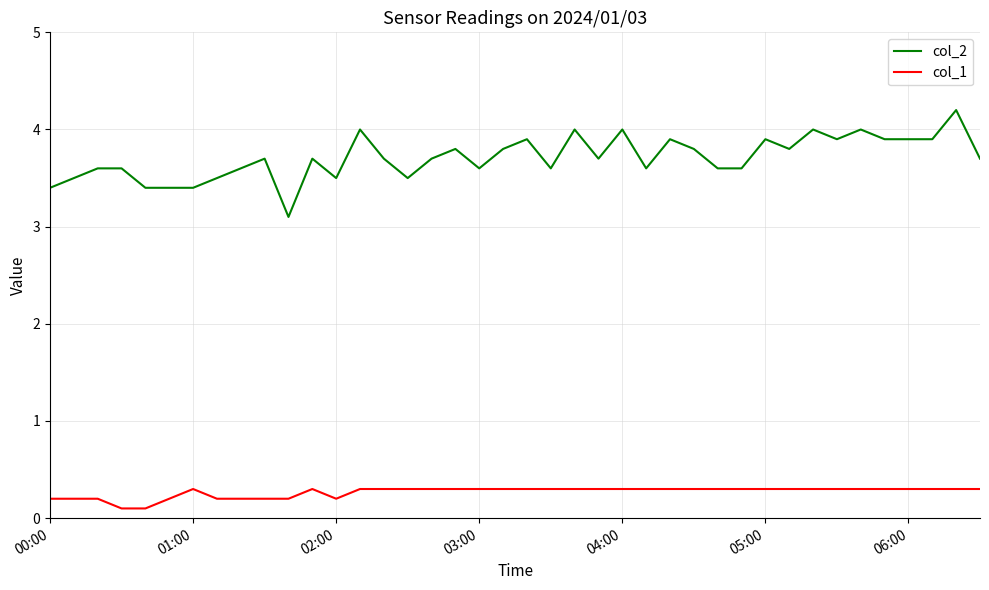

What is the minimum value shown in the chart?

0.1